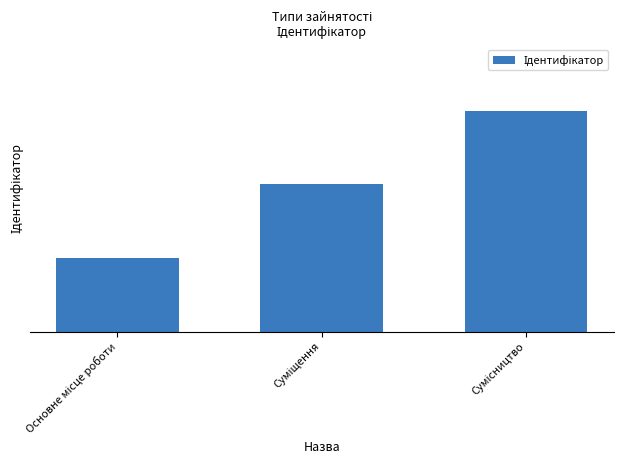

True or false: the data shows 1 at Основне місце роботи.

True